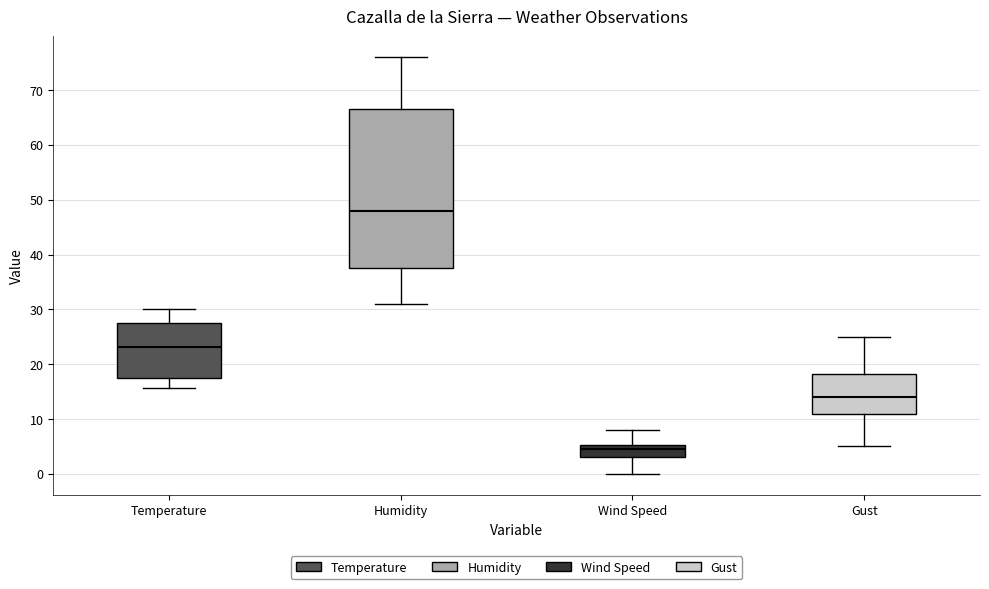

Which box is the tallest, from its lower edge to its upper edge?

Humidity